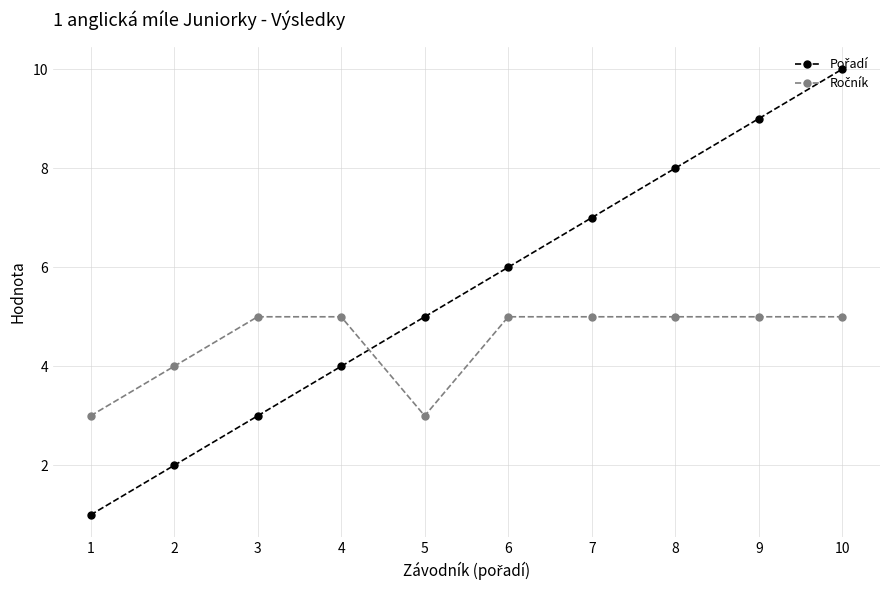

At which category is the sum across all series the highest?

10